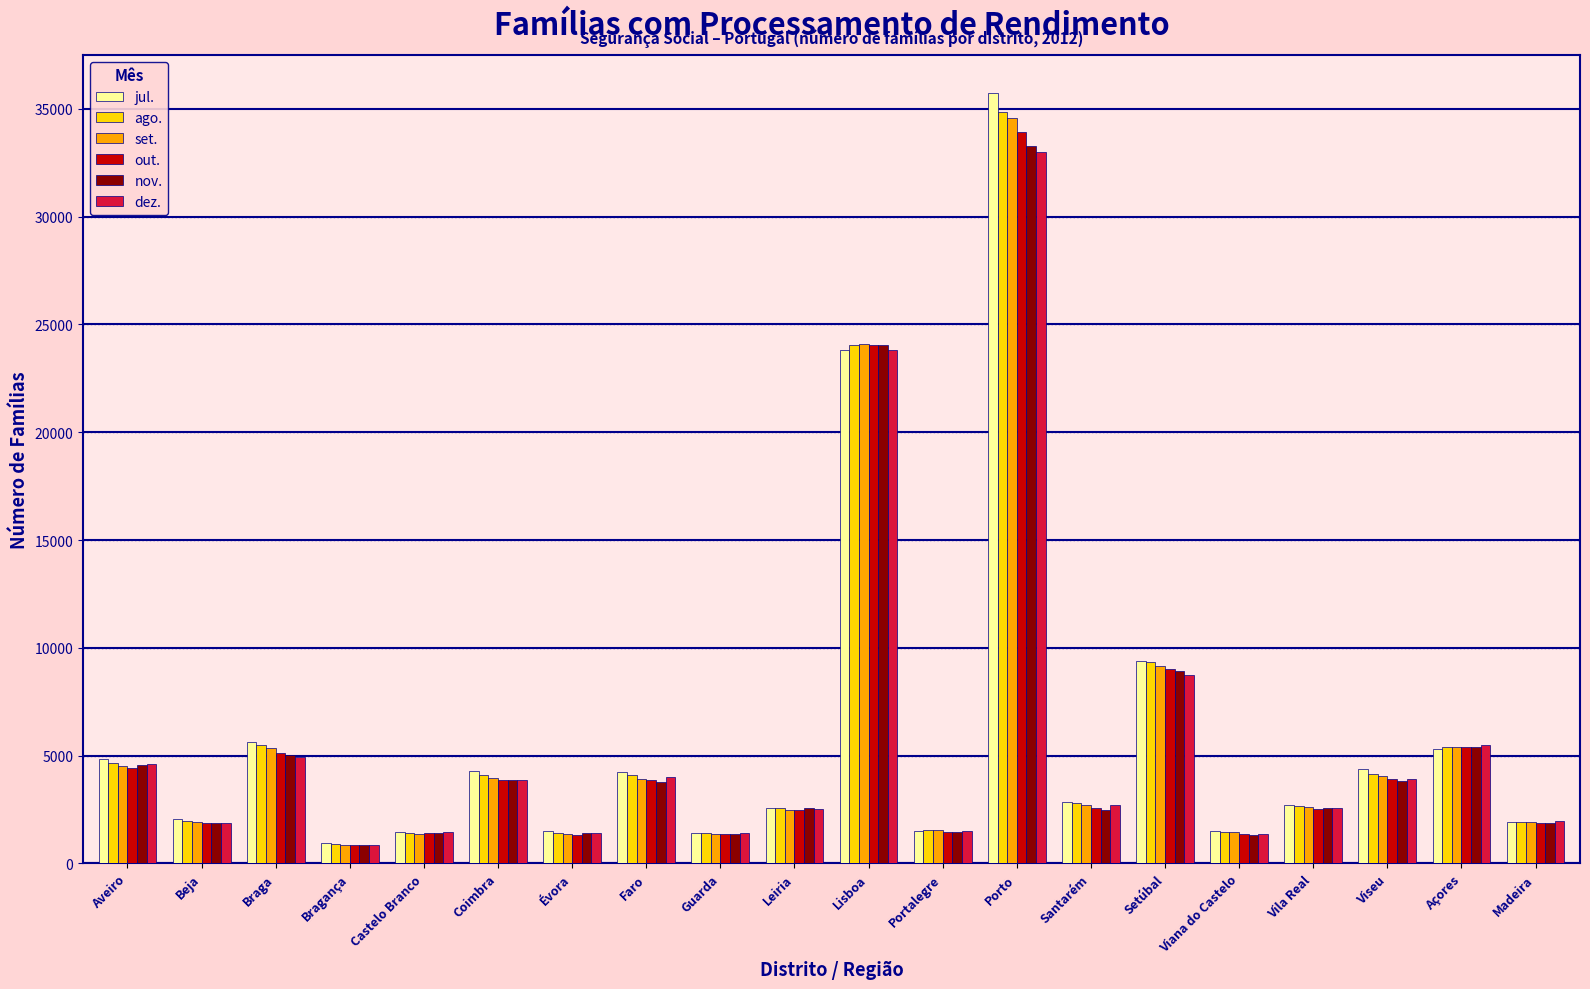

What is the sum of the nov. values at Viseu and Madeira?

5689